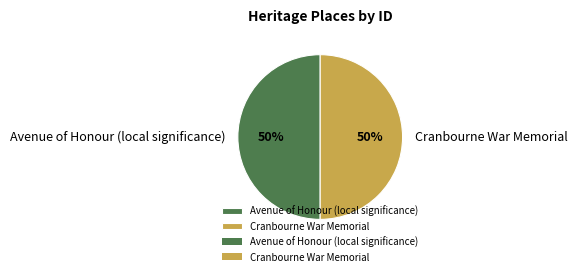

True or false: Cranbourne War Memorial accounts for 50% of the total.

True